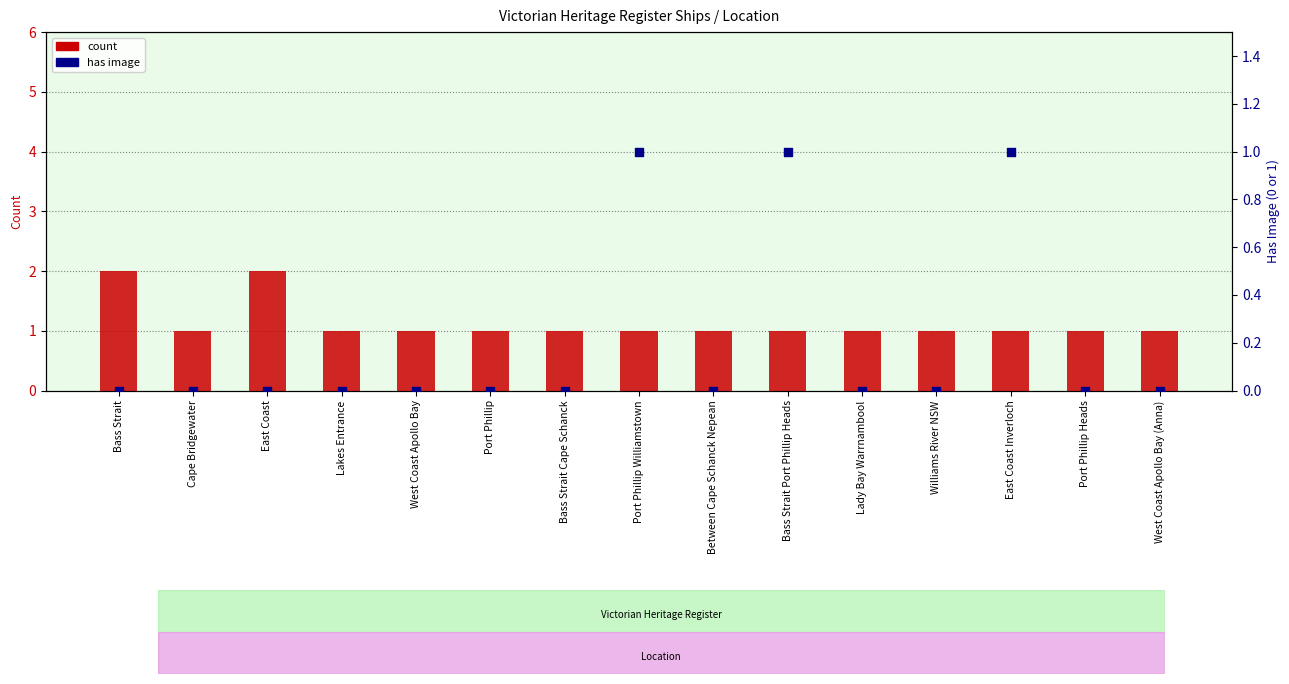

Which series has the widest spread of Y values?

count